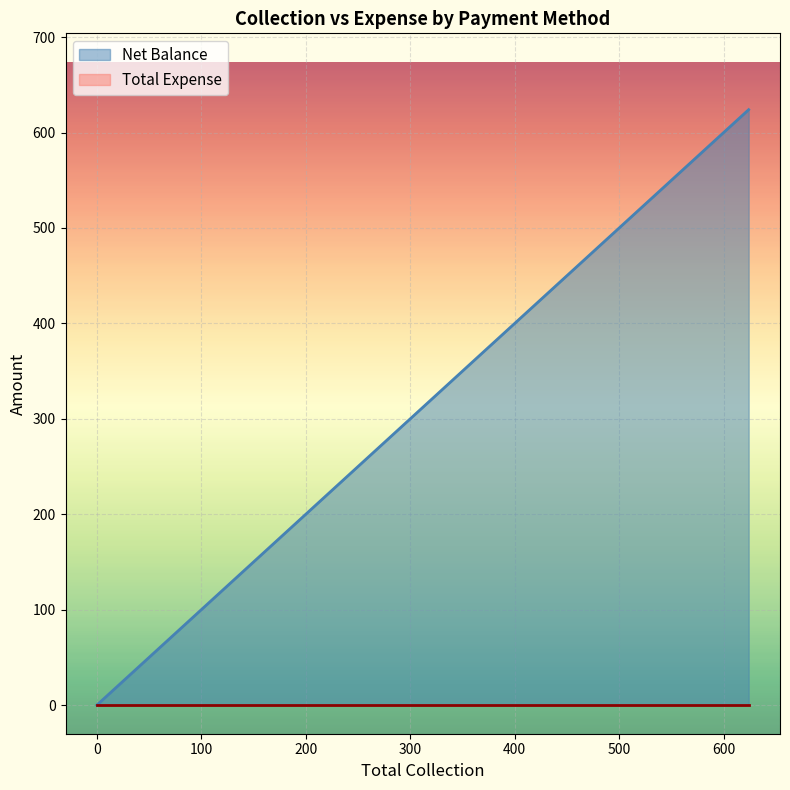

How many data points in Net Balance are less than 104?

3